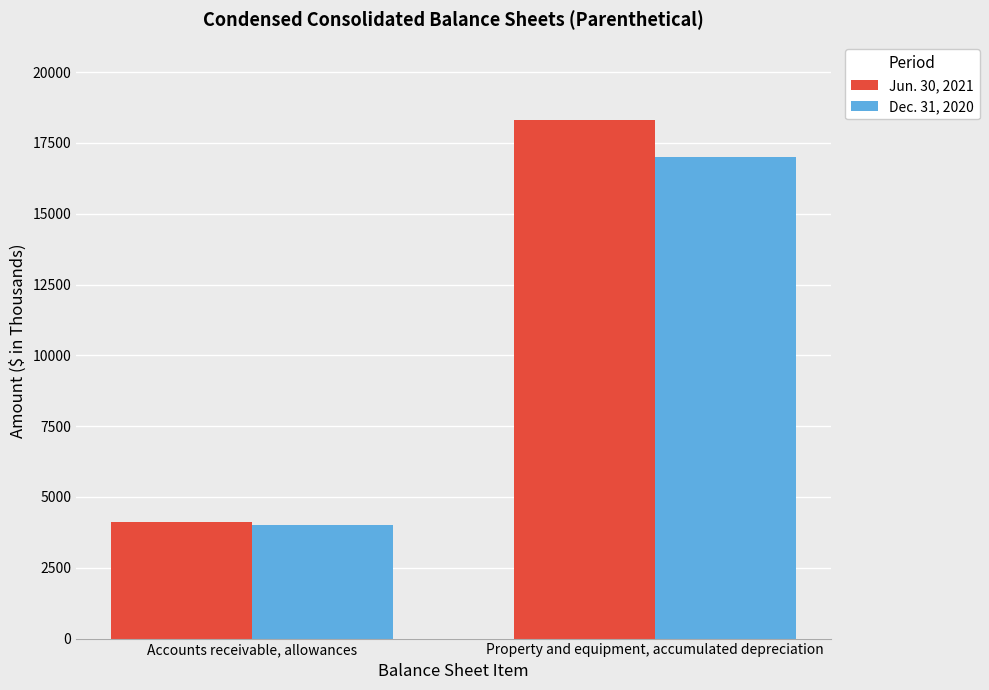

What is the approximate value of Dec. 31, 2020 at Accounts receivable, allowances, to the nearest 100?

4000